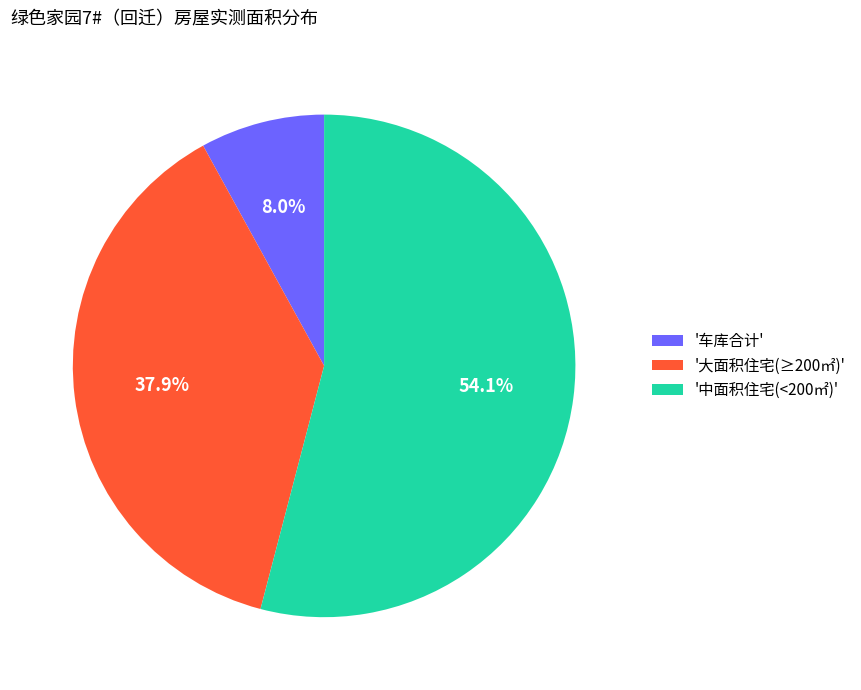

How many slices are in this pie chart?

3